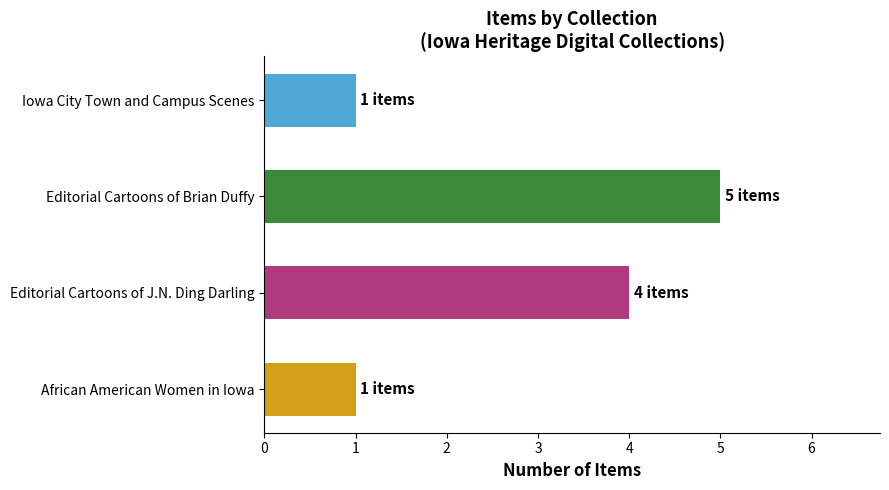

Read the value at Editorial Cartoons of J.N. Ding Darling.

4